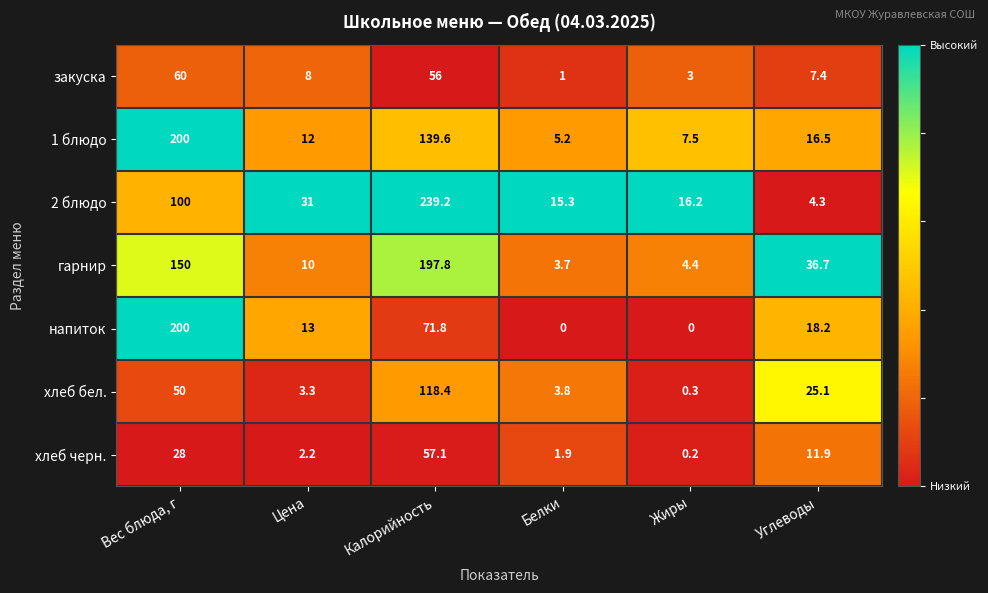

At which category does the chart reach its peak across all series?

Калорийность